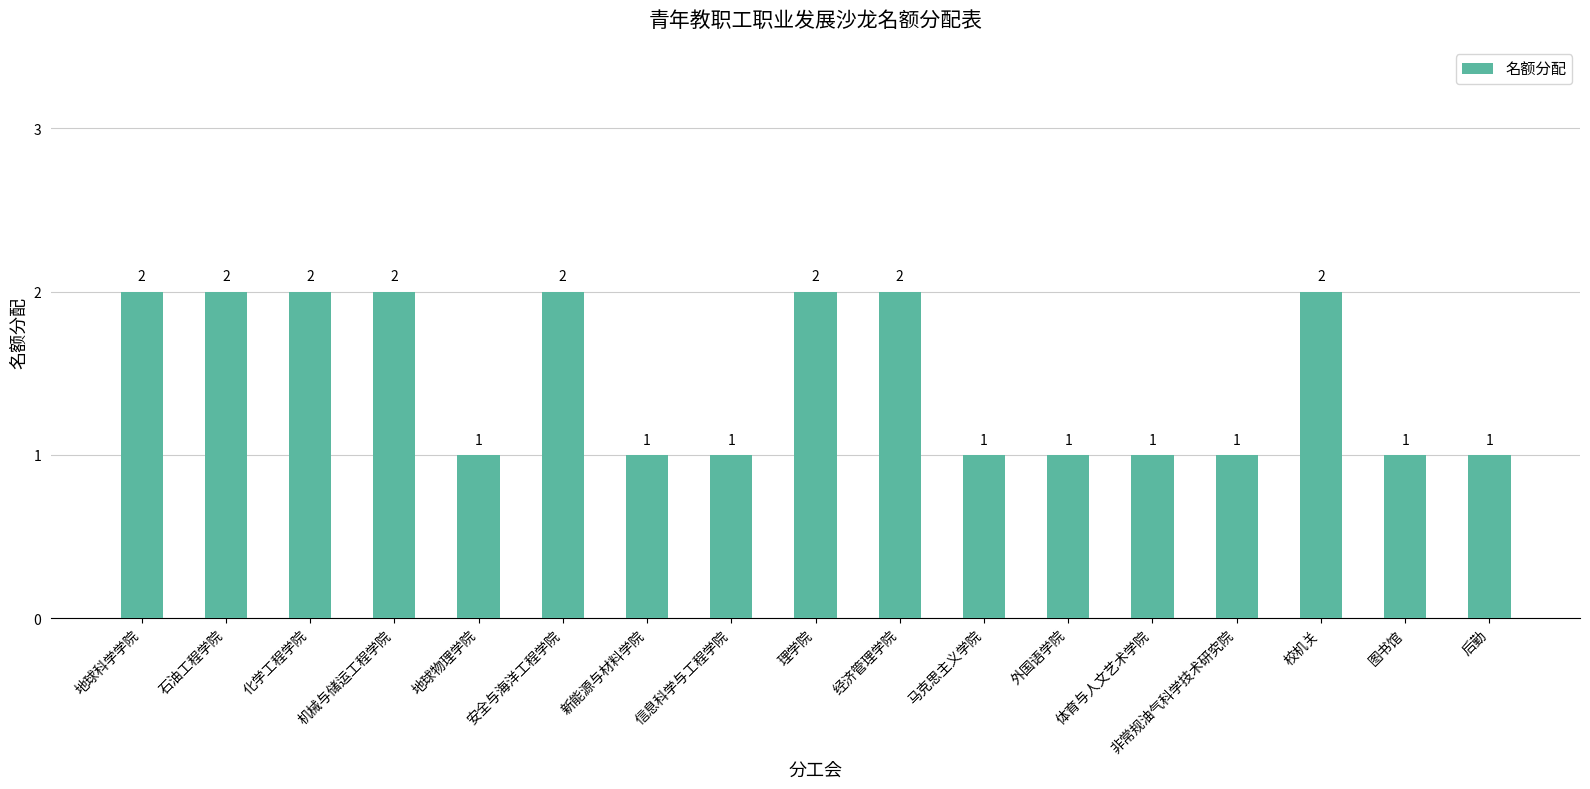

Count the number of categories in the chart.

17